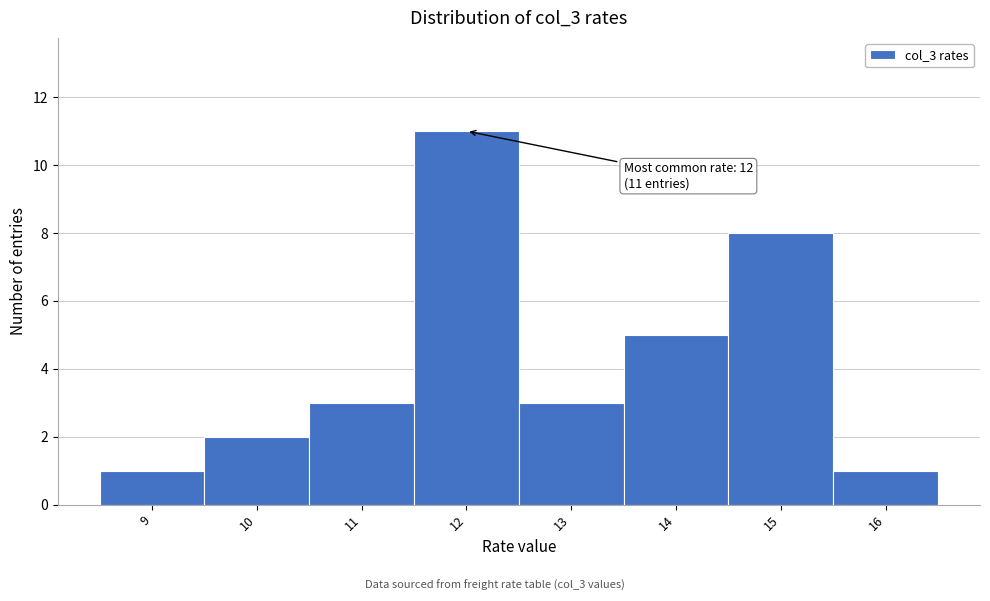

Which range on the x-axis has the tallest bar?

11.5 to 12.5